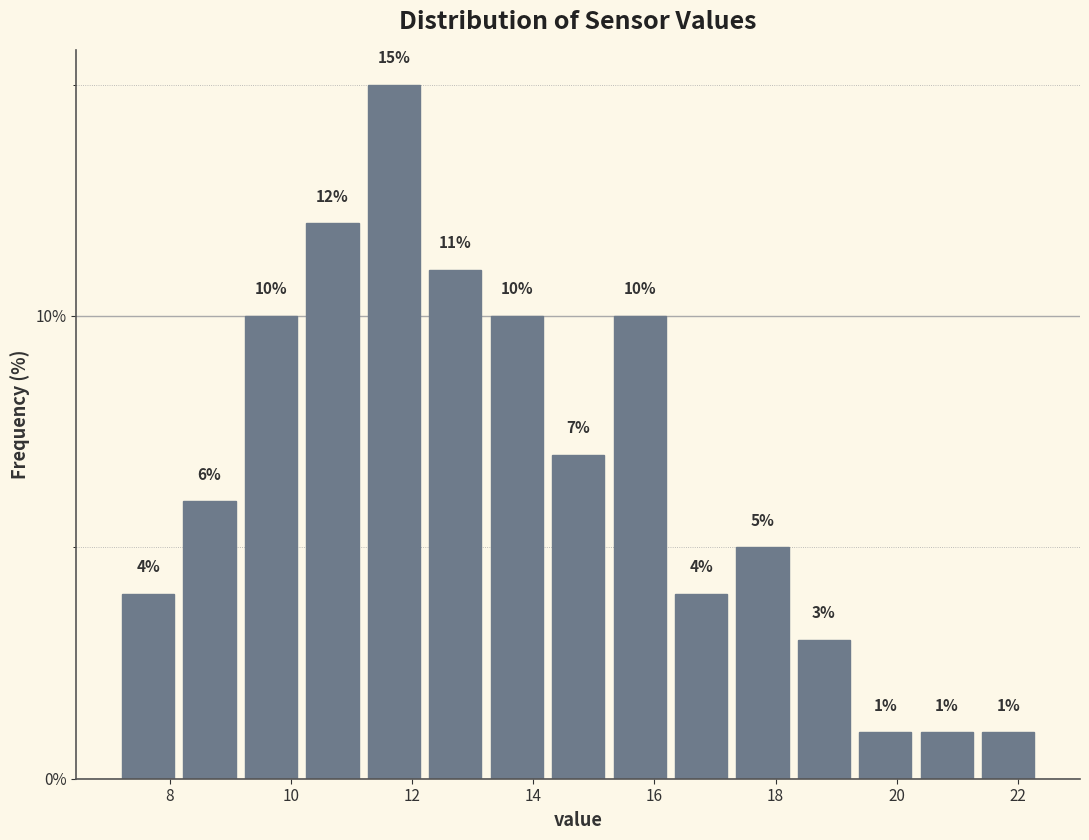

Reading left to right, transcribe this chart: for each bar, give the range it covers on the x-axis and its height. The bar edges are not printed on the chart, so give them approximately, as read against the axis.

7.2 to 8.2: 4
8.2 to 9.2: 6
9.2 to 10.2: 10
10.2 to 11.2: 12
11.2 to 12.2: 15
12.2 to 13.2: 11
13.2 to 14.2: 10
14.2 to 15.2: 7
15.2 to 16.2: 10
16.2 to 17.2: 4
17.2 to 18.2: 5
18.2 to 19.4: 3
19.4 to 20.4: 1
20.4 to 21.4: 1
21.4 to 22.4: 1